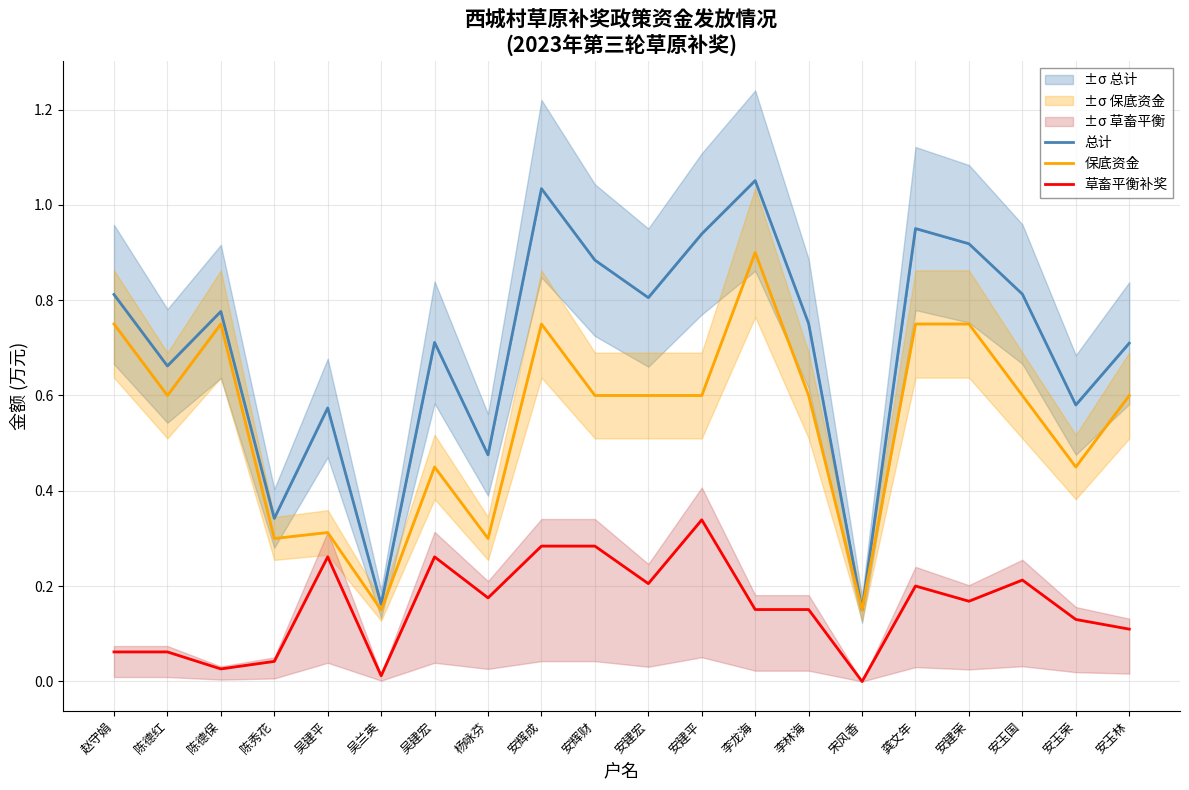

True or false: 草畜平衡补奖 has a value of 0.4 at 安辉财.

False